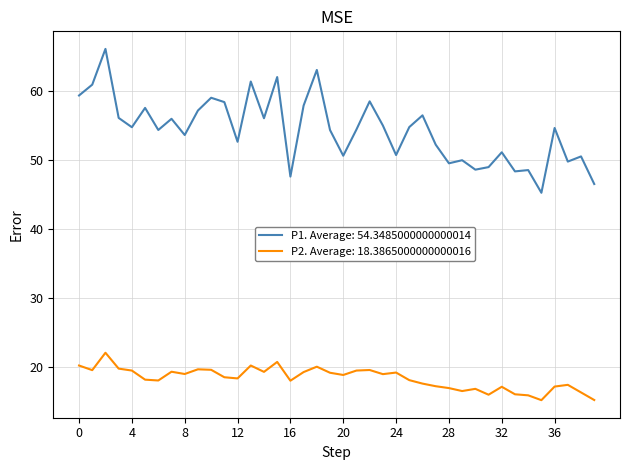

Rank the series by their maximum value, from highest to lowest.

P1. Average: 54.3485000000000014, P2. Average: 18.3865000000000016